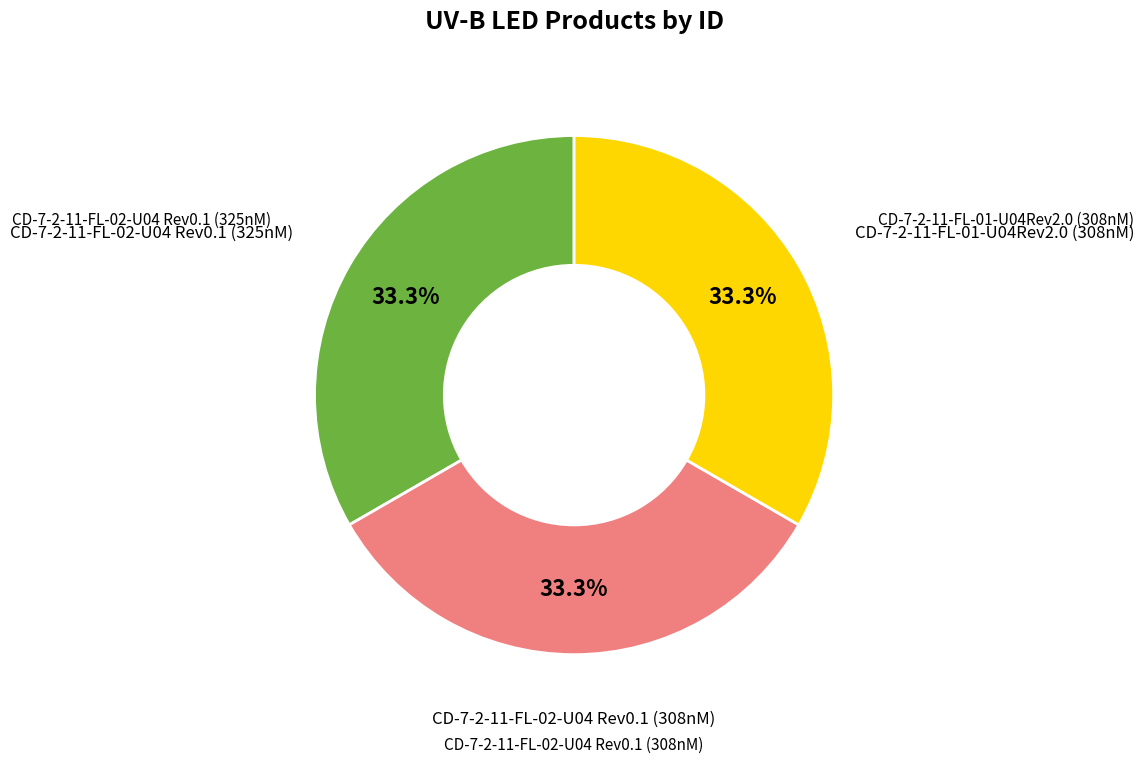

Is there a majority slice in this chart?

No